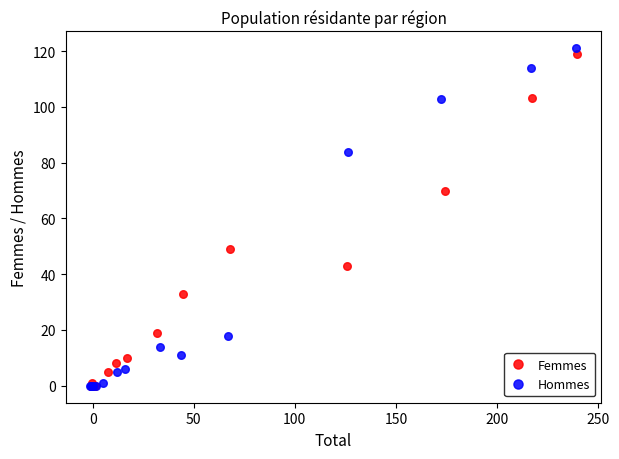

Which series has the widest spread of Y values?

Hommes